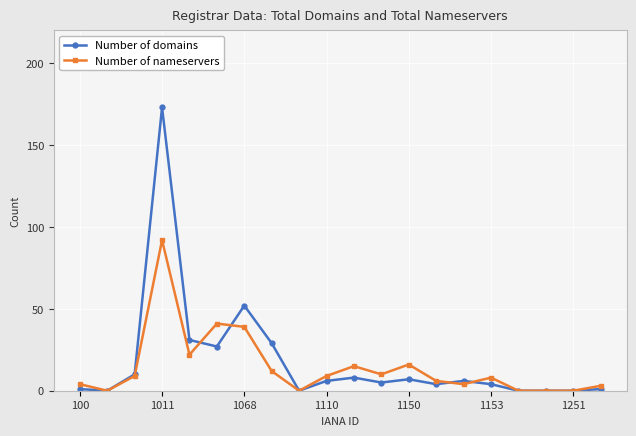

What is the difference between the maximum and second lowest values in the Number of nameservers series?

92